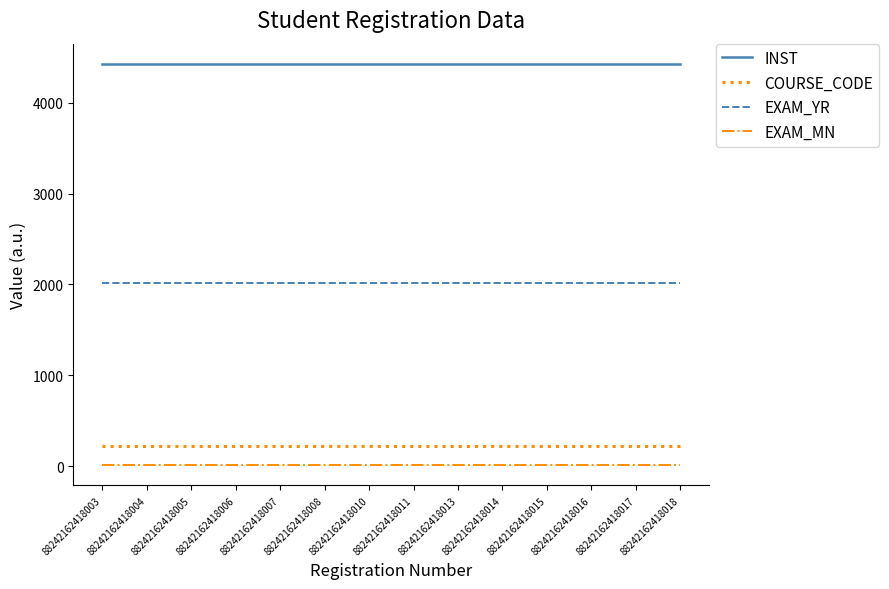

True or false: COURSE_CODE has a value of 222 at 88242162418011.

True